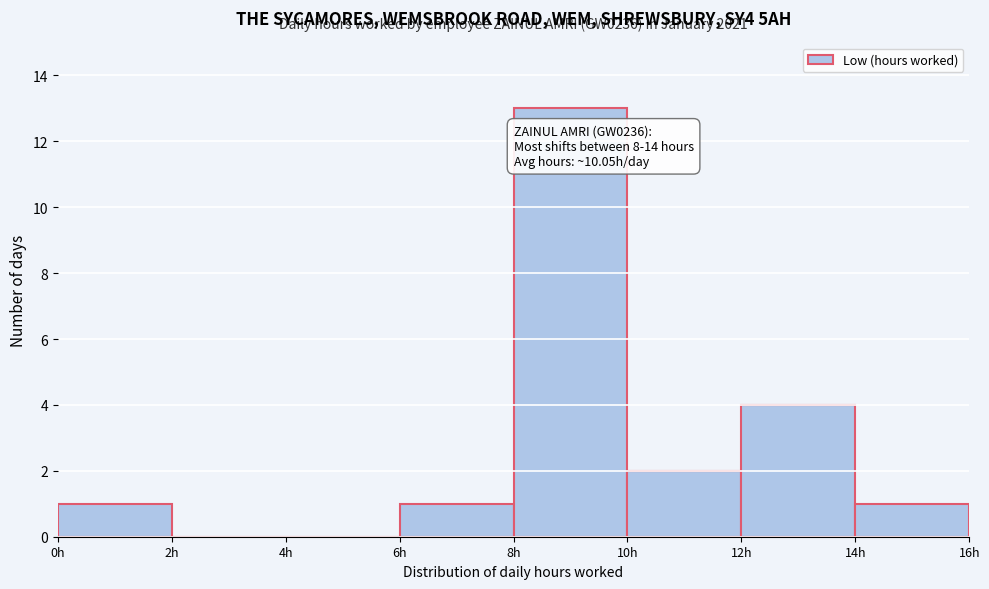

Over which range of the x-axis is the bar tallest?

8 to 10